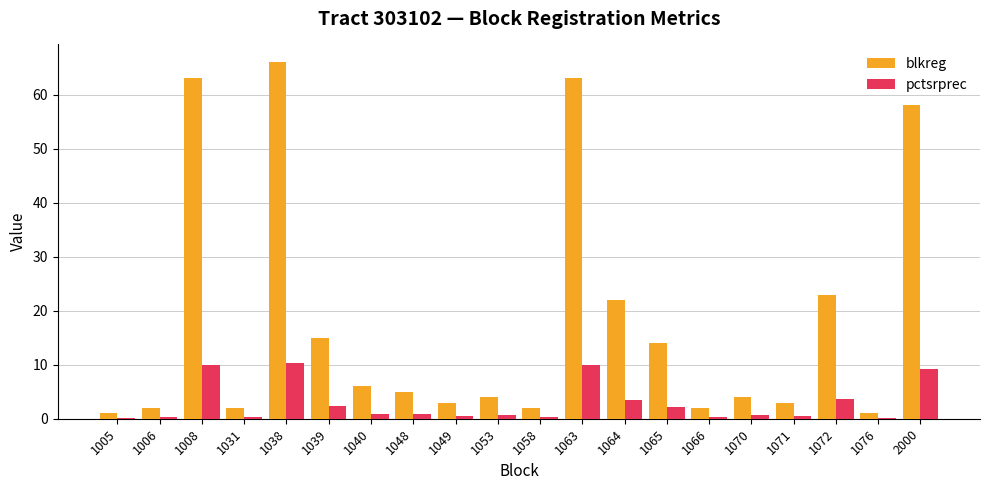

What is the total value across all series at 1063?

72.9